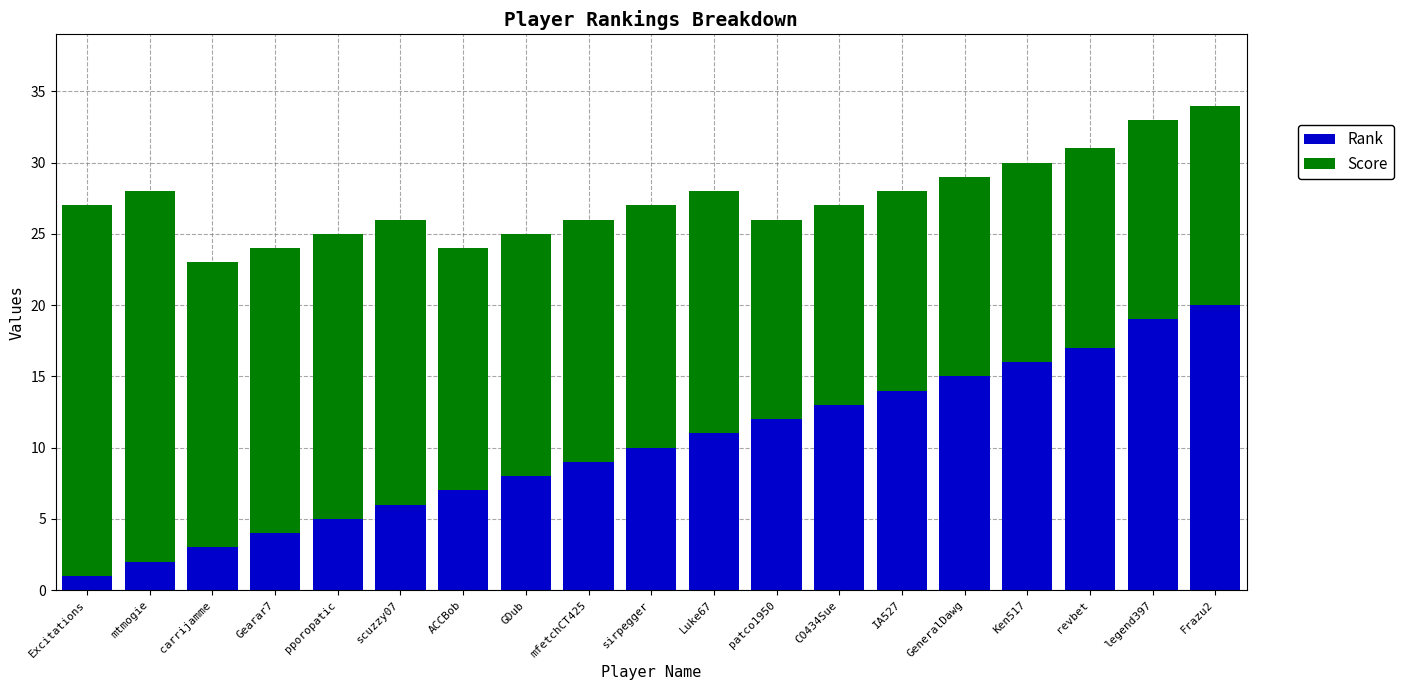

What is the total value across all series at Excitations?

27